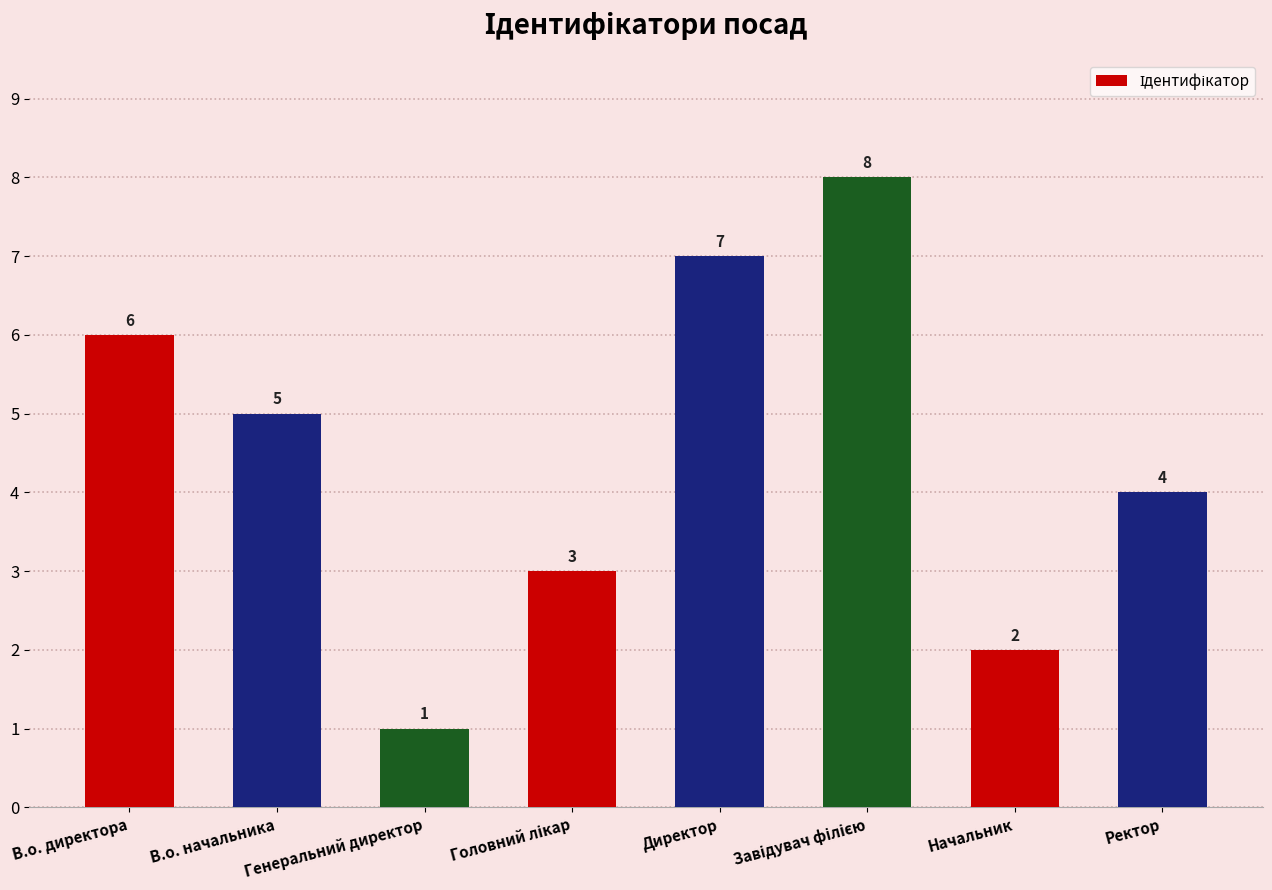

What is the value of the 1st bar from the left?

6